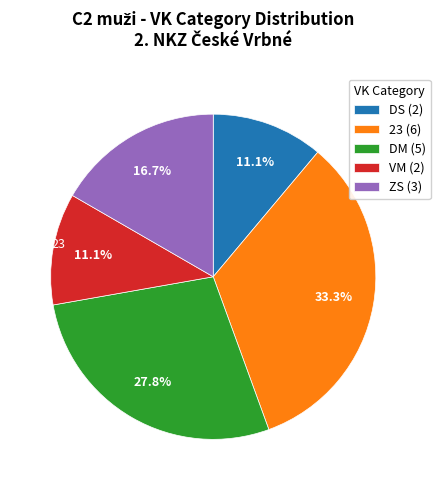

What is the total percentage of 23 (6) and ZS (3)?

50.0%